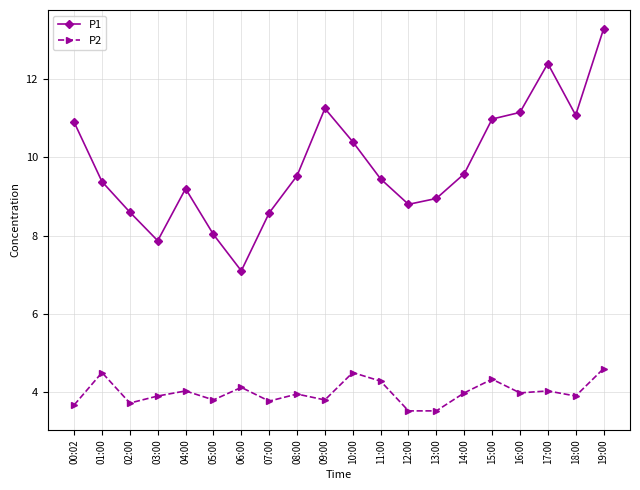

Which series changed the most between 03:00 and 04:00?

P1